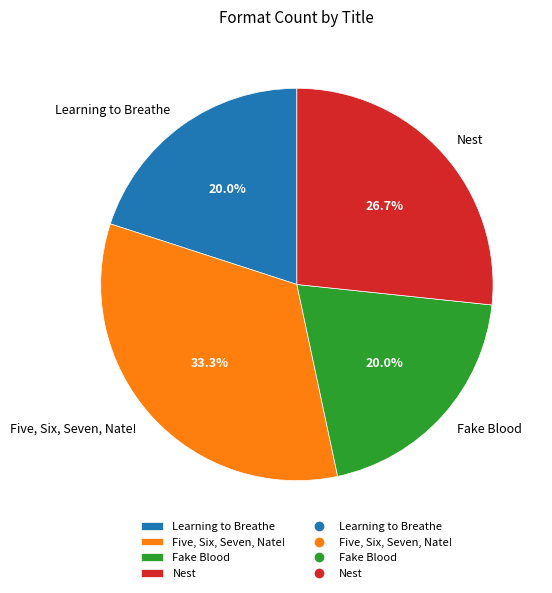

To the nearest percent, what portion does Nest represent?

27%